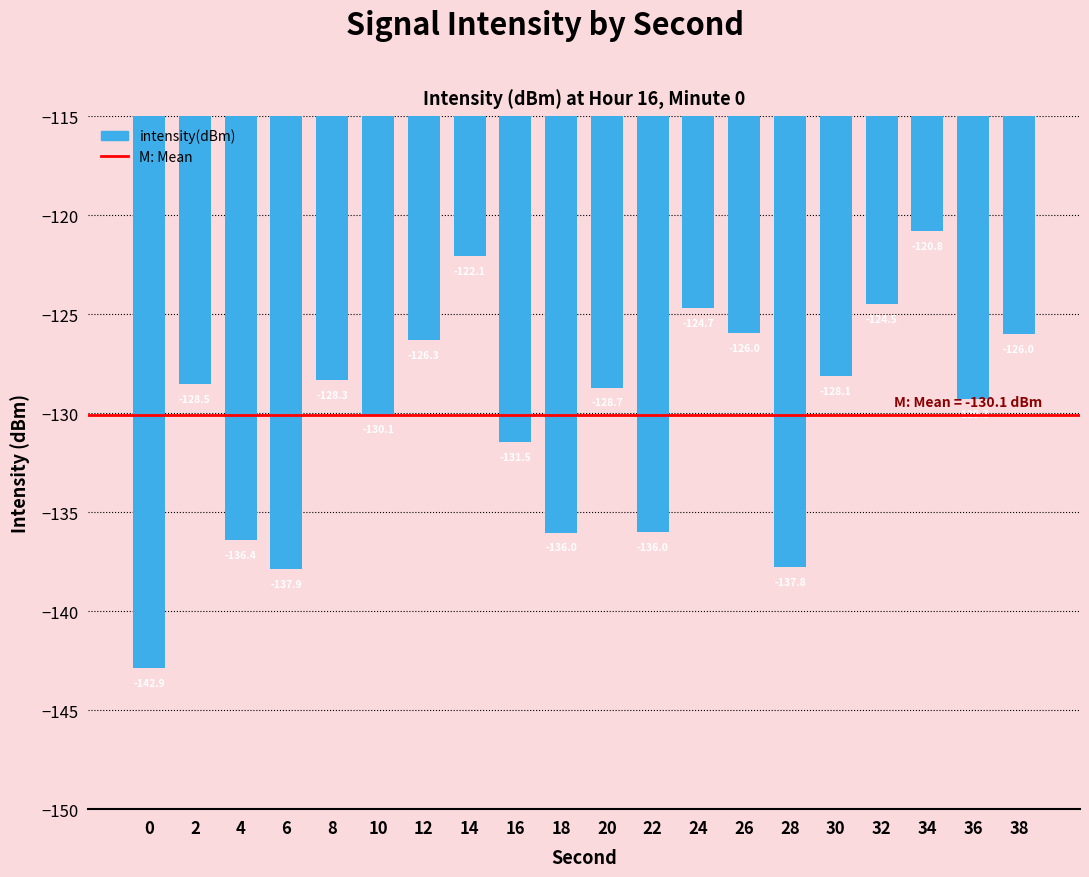

Reading right to left, what are all the values shown in this chart?

-126.0	-129.3	-120.8	-124.5	-128.1	-137.8	-126.0	-124.7	-136.0	-128.7	-136.0	-131.5	-122.1	-126.3	-130.1	-128.3	-137.9	-136.4	-128.5	-142.9